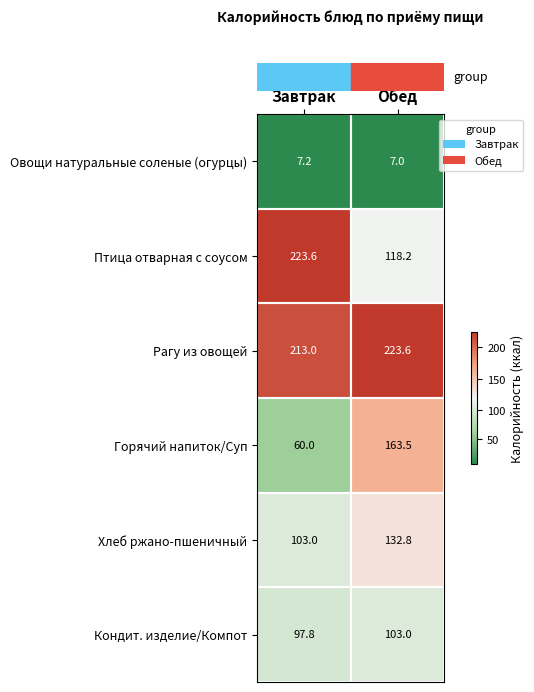

What is the smallest value displayed?

7.0